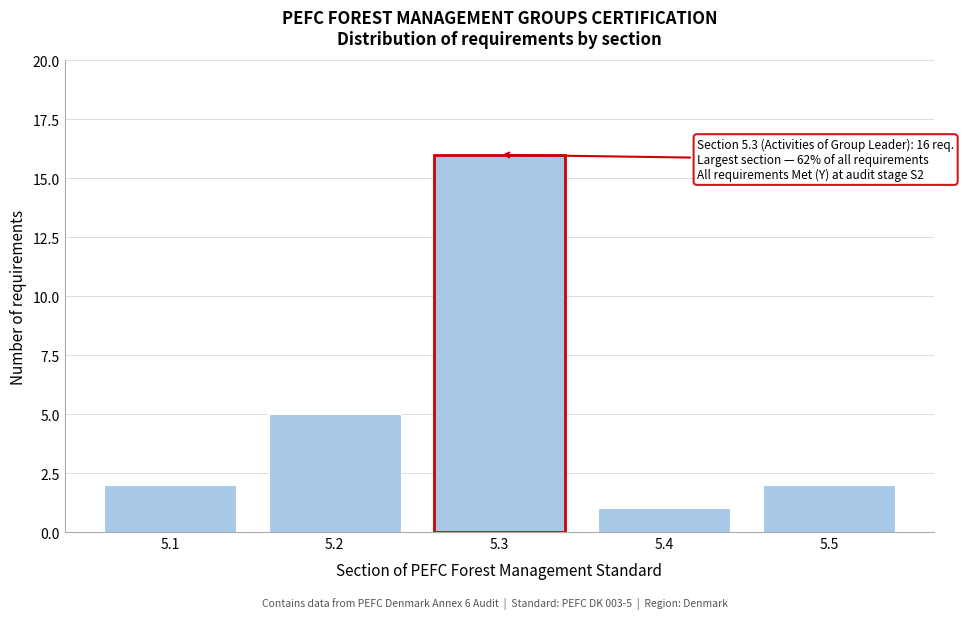

Reading left to right, list all the values displayed in this chart.

2	5	16	1	2